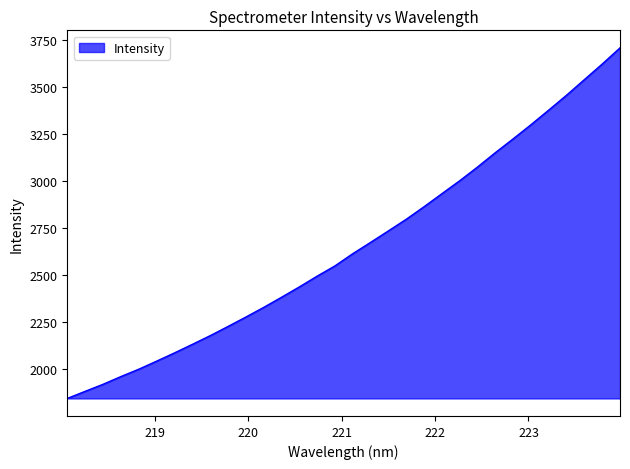

What is the minimum value shown in the chart?

1845.8